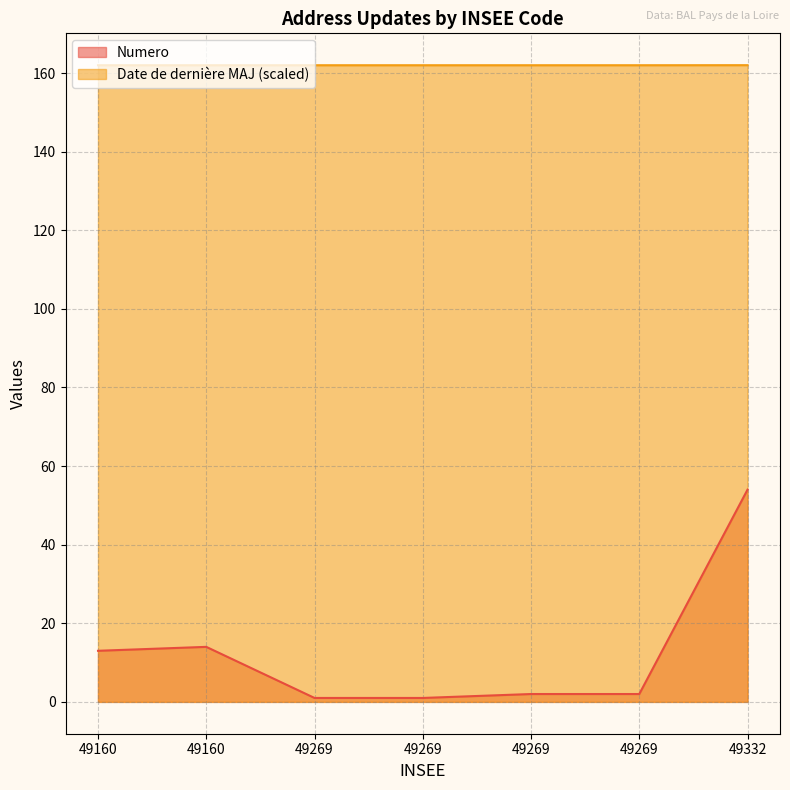

At how many categories does at least one series exceed 93?

7